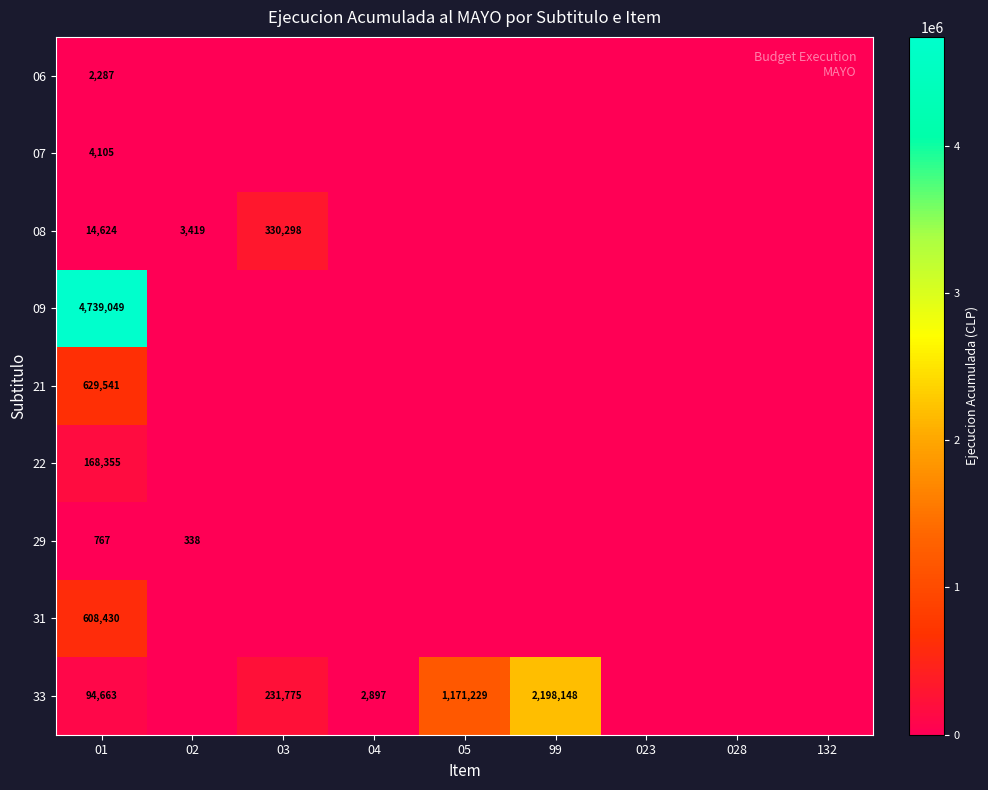

Which has a higher value, 132 or 01?

01